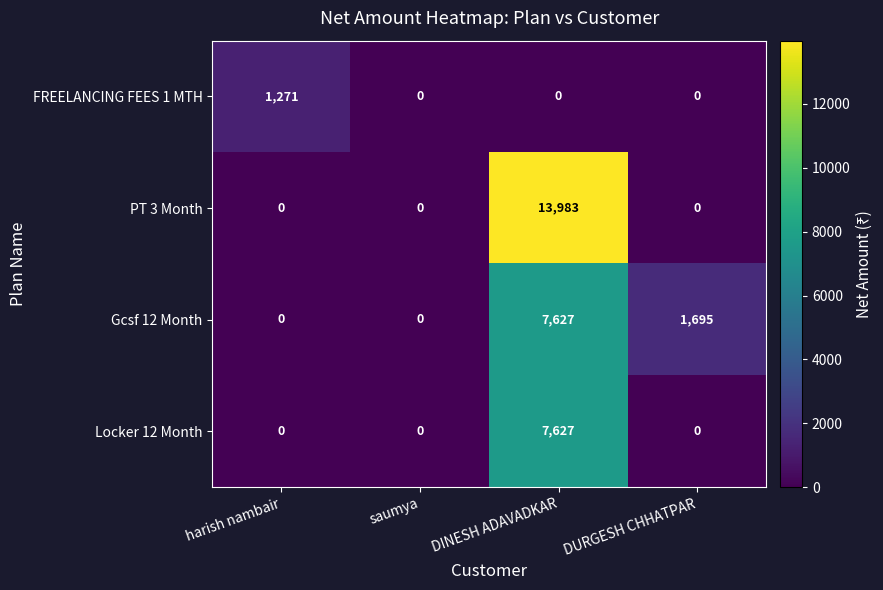

Reading left to right, extract all data points from this chart.

FREELANCING FEES 1 MTH: 1271	0	0	0
PT 3 Month: 0	0	13983	0
Gcsf 12 Month: 0	0	7627	1695
Locker 12 Month: 0	0	7627	0